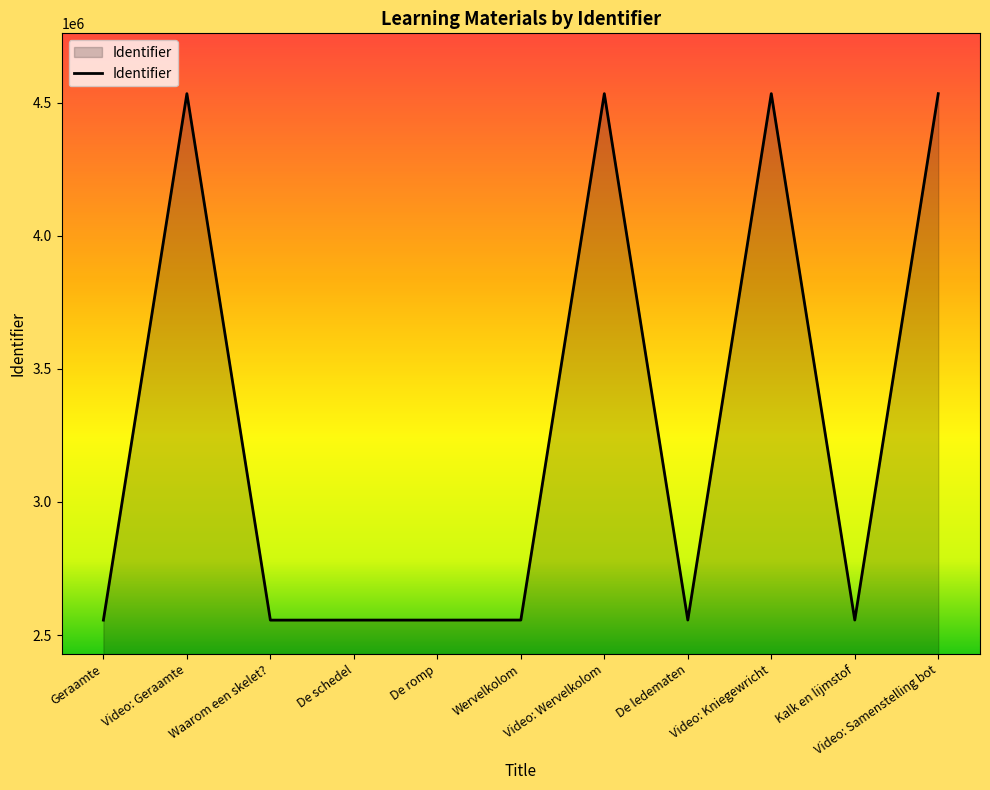

What is the greatest value displayed?

4535105